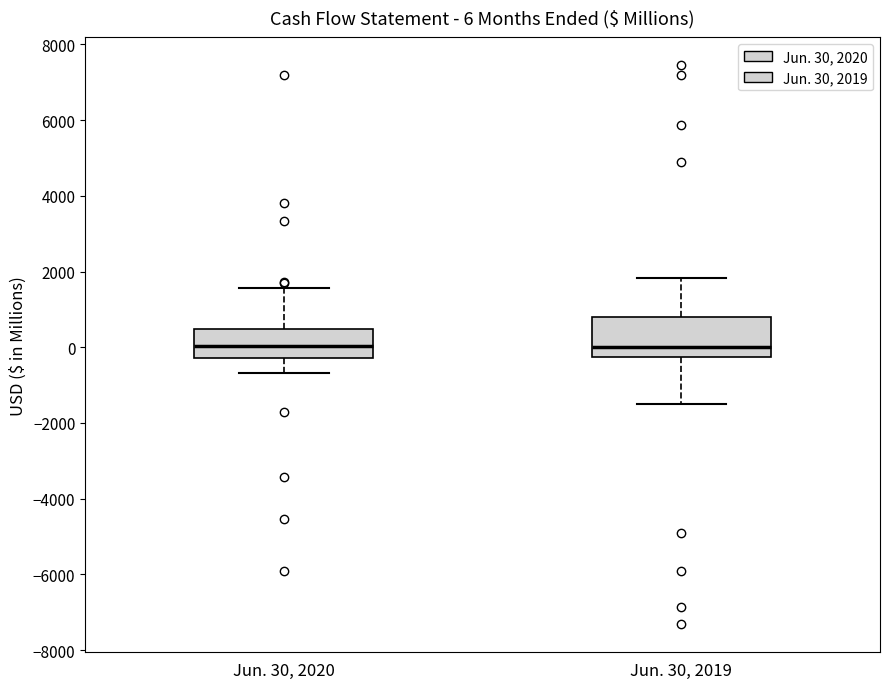

Which box is the tallest, from its lower edge to its upper edge?

Jun. 30, 2019